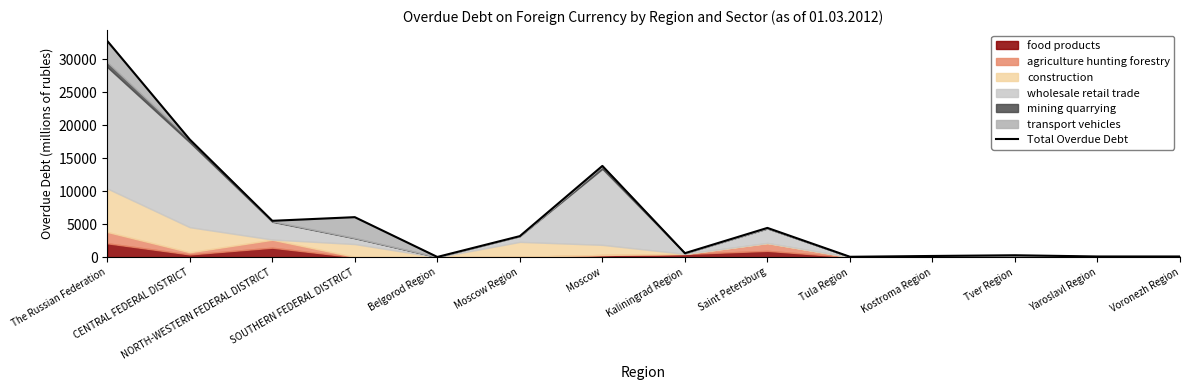

Where is the data nearest to the value 16408?

CENTRAL FEDERAL DISTRICT